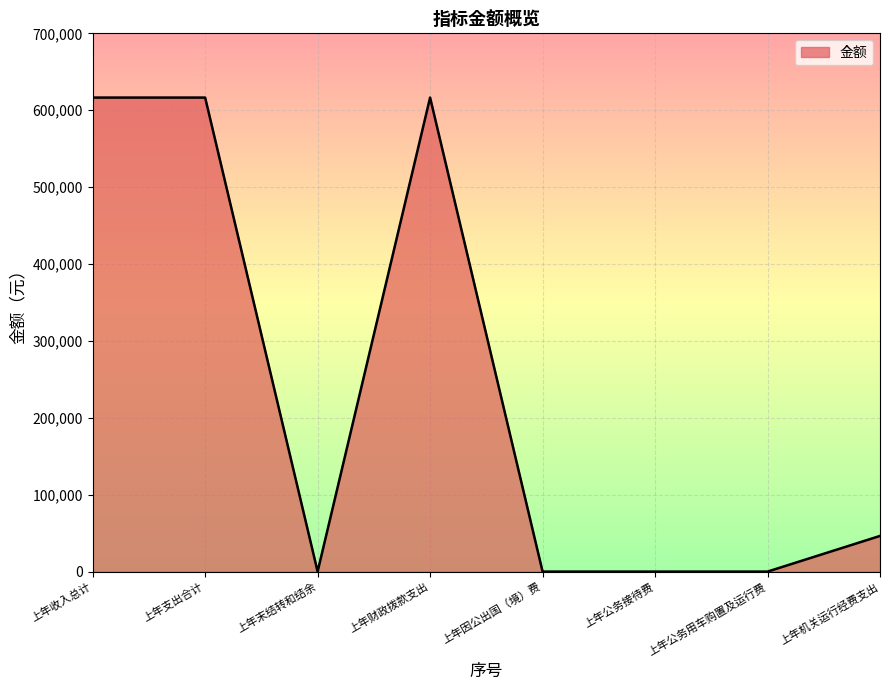

The value at 上年公务接待费 is 417275.8. True or false?

False